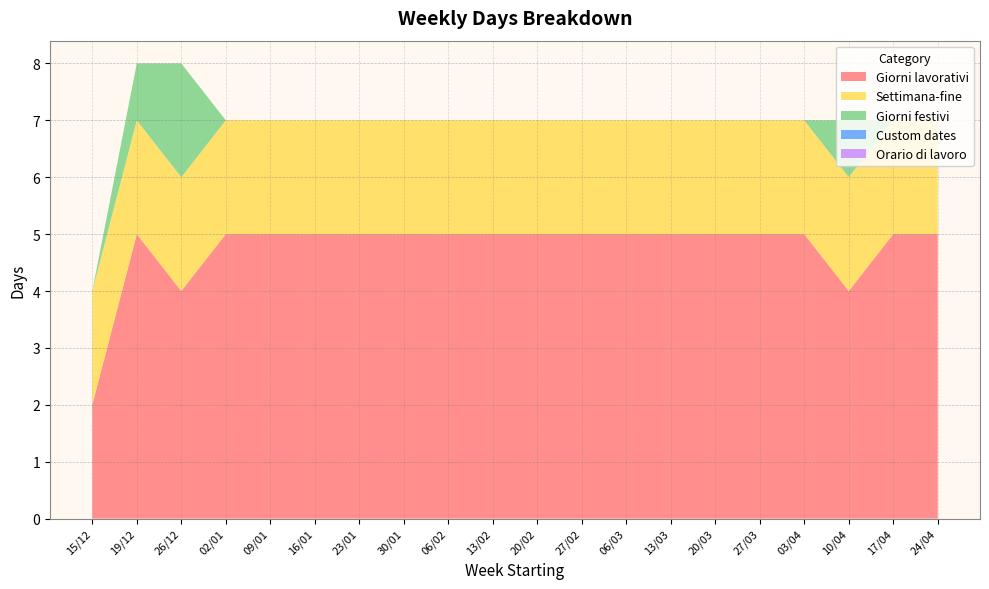

Reading left to right, extract all data points from this chart.

Giorni lavorativi: 2	5	4	5	5	5	5	5	5	5	5	5	5	5	5	5	5	4	5	5
Settimana-fine: 2	2	2	2	2	2	2	2	2	2	2	2	2	2	2	2	2	2	2	2
Giorni festivi: 0	1	2	0	0	0	0	0	0	0	0	0	0	0	0	0	0	1	0	0
Custom dates: 0	0	0	0	0	0	0	0	0	0	0	0	0	0	0	0	0	0	0	0
Orario di lavoro: 0	0	0	0	0	0	0	0	0	0	0	0	0	0	0	0	0	0	0	0